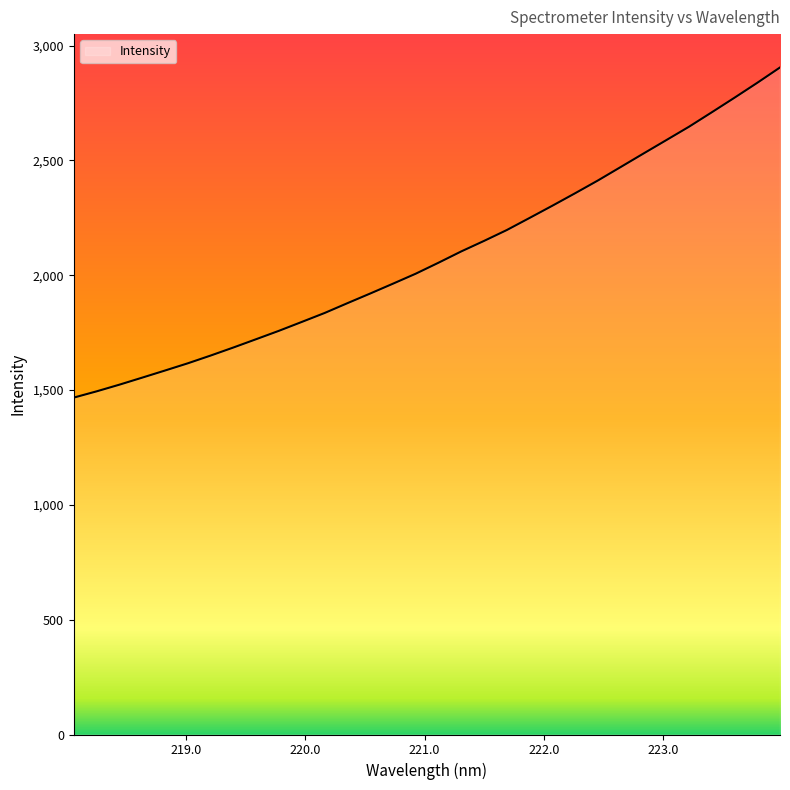

What is the maximum value shown in the chart?

2905.0